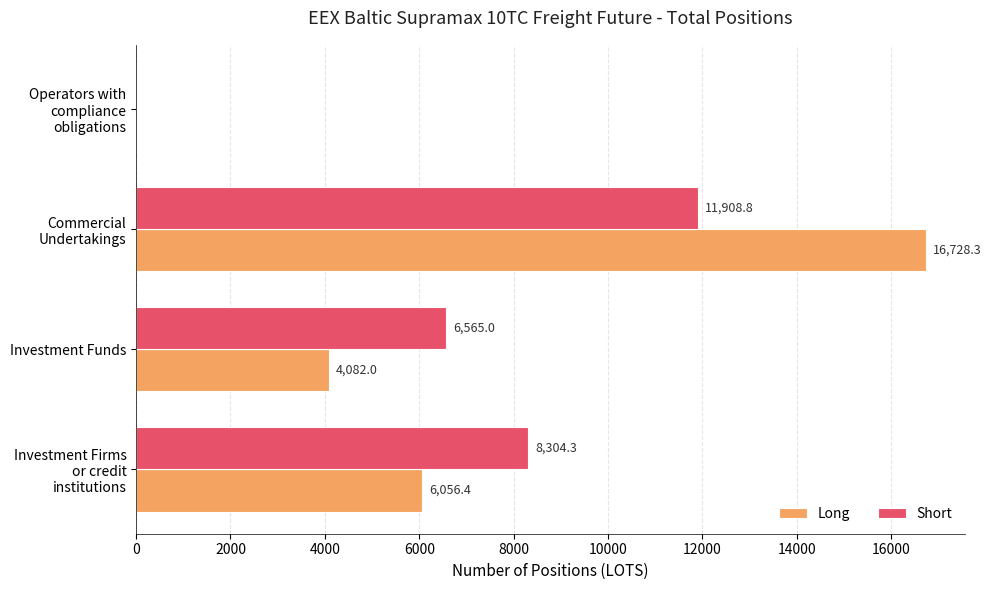

The value of Short at Operators with compliance obligations is 0.0. True or false?

True